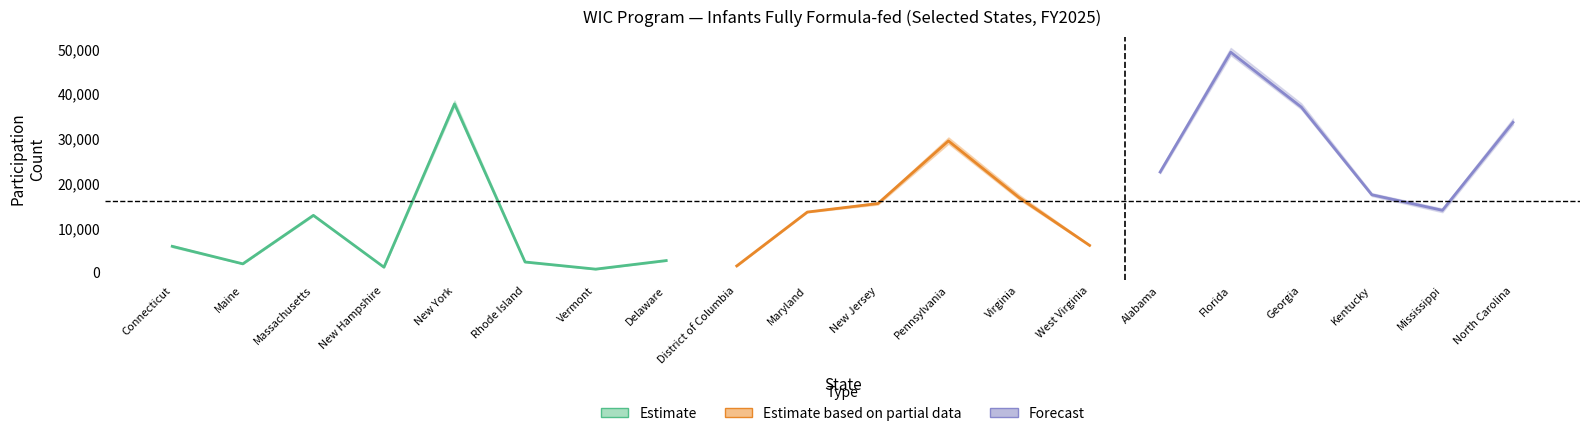

The Dec-2024 series shows 1995 at Maine. True or false?

True